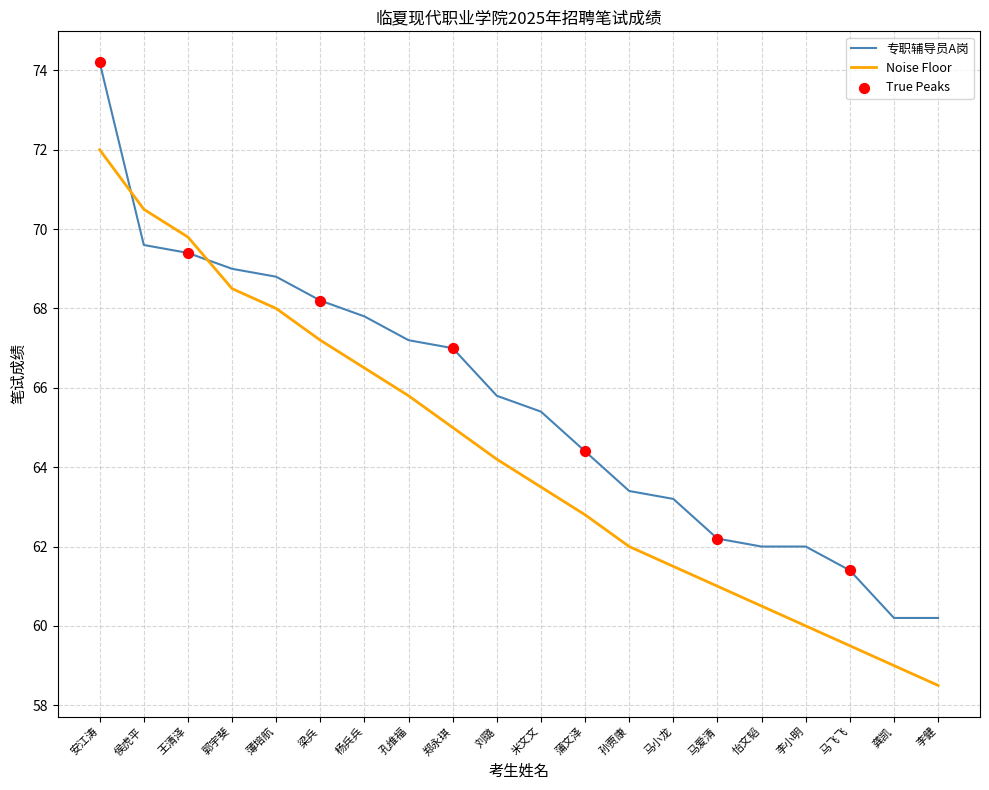

Between 梁兵 and 马爱清, which series saw the biggest shift?

Noise Floor